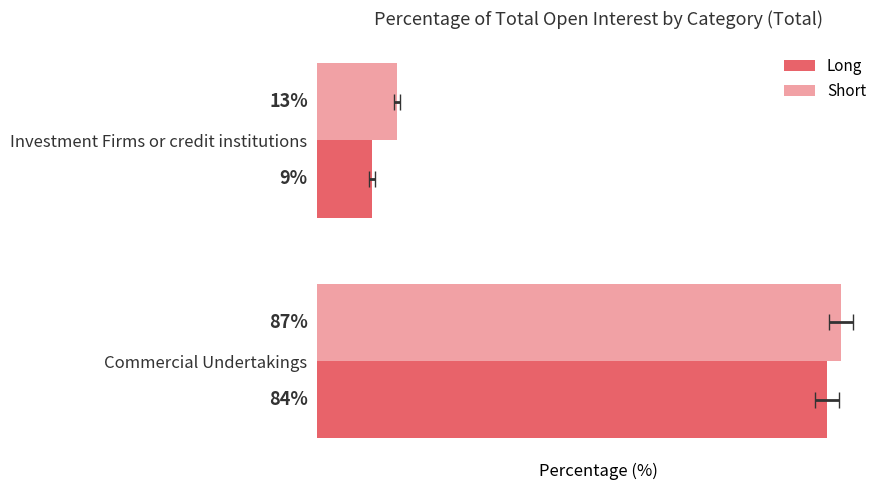

Count the number of data series in this chart.

2